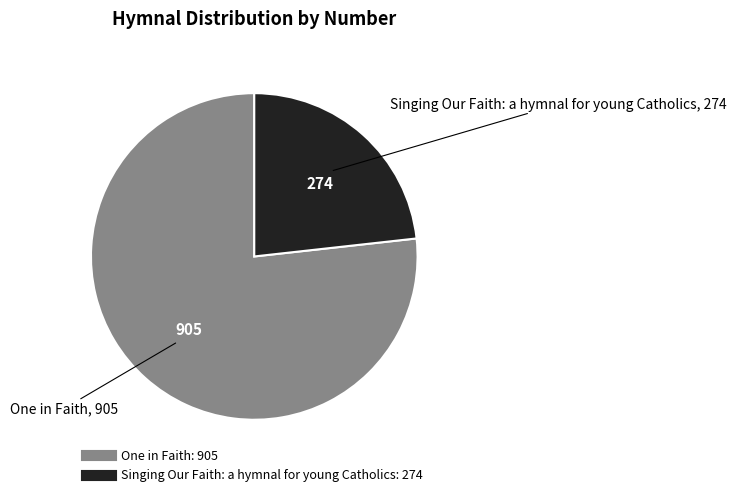

Is the sum of One in Faith and Singing Our Faith: a hymnal for young Catholics greater than half?

Yes